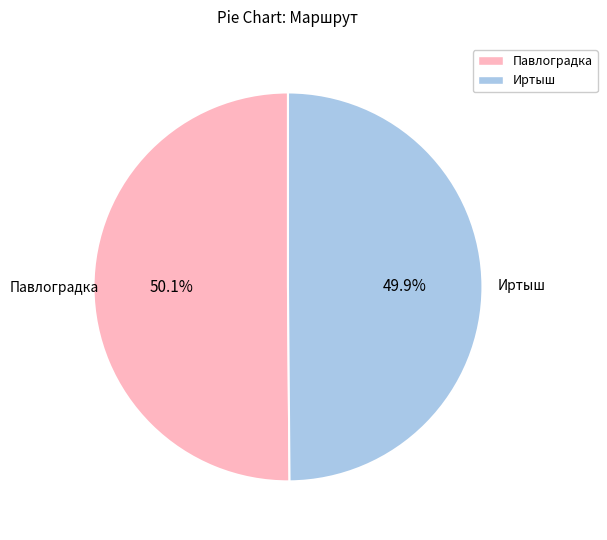

To the nearest percent, what is the combined percentage of Иртыш and Павлоградка?

100%